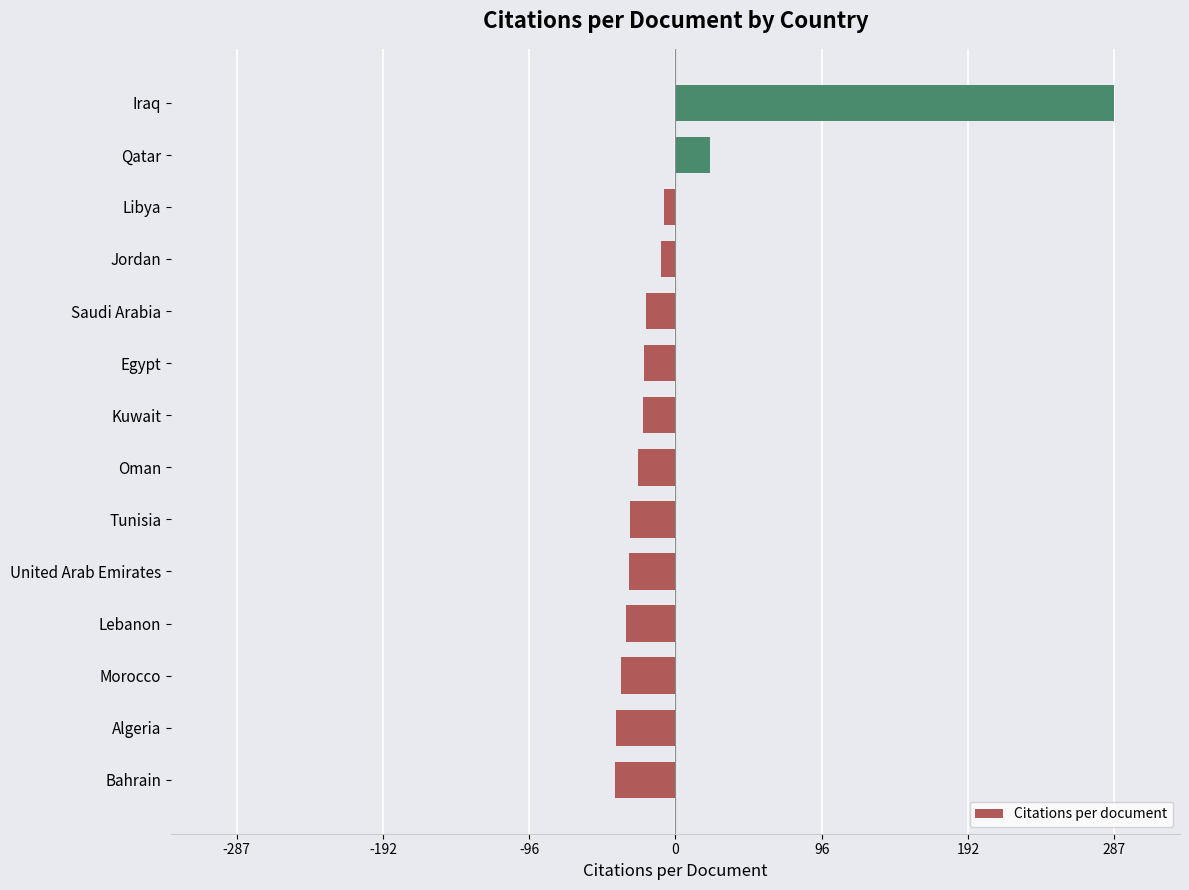

Where is the data nearest to the value 123?

Qatar